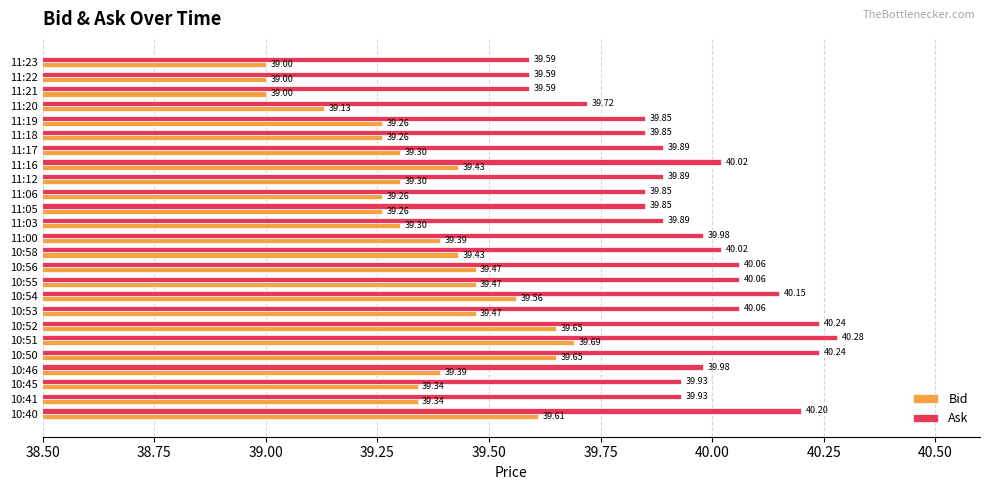

What is the sum of all Bid values?

984.0